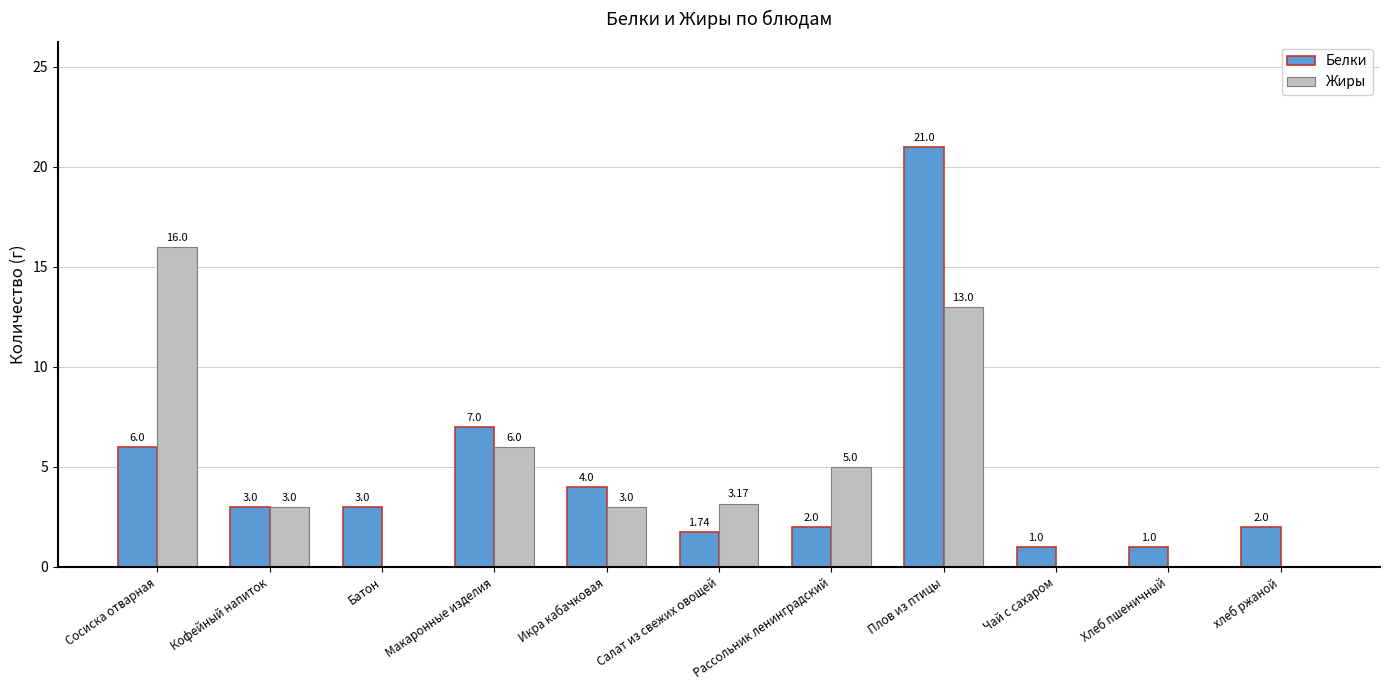

How many positive values does the Жиры series have?

7